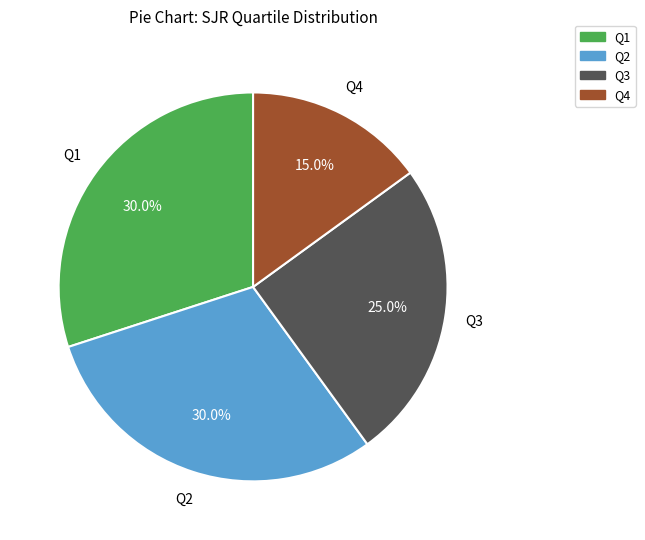

How many slices are in this pie chart?

4